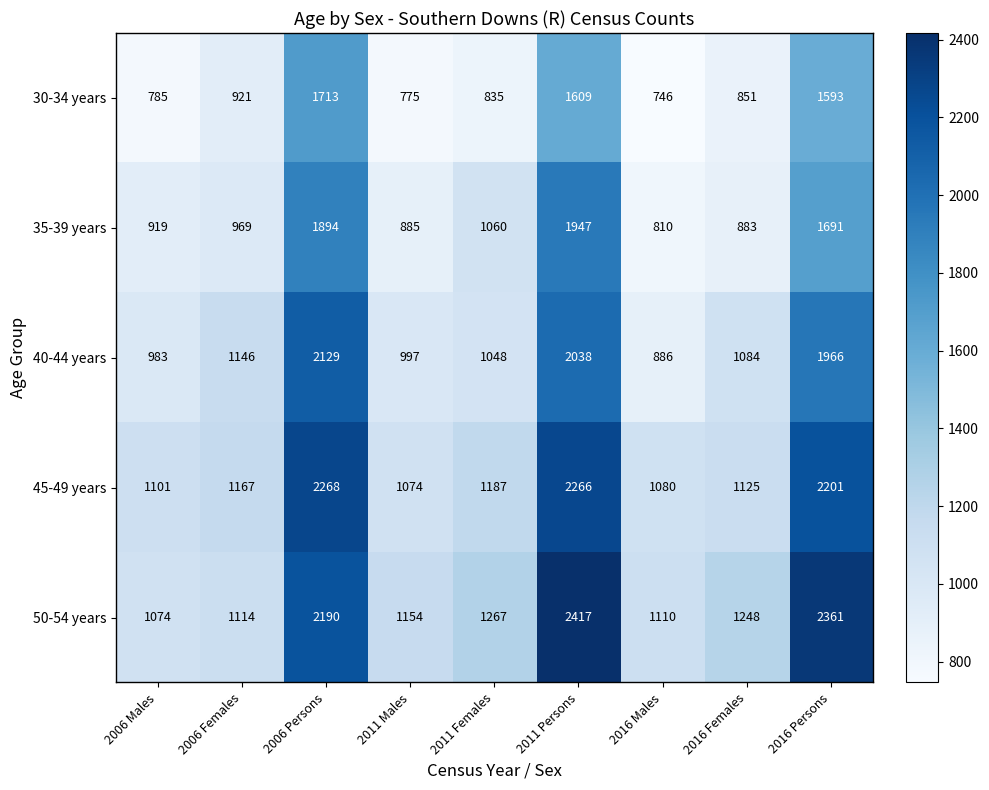

Which category has the lowest value in the 35-39 years series?

2016 Males